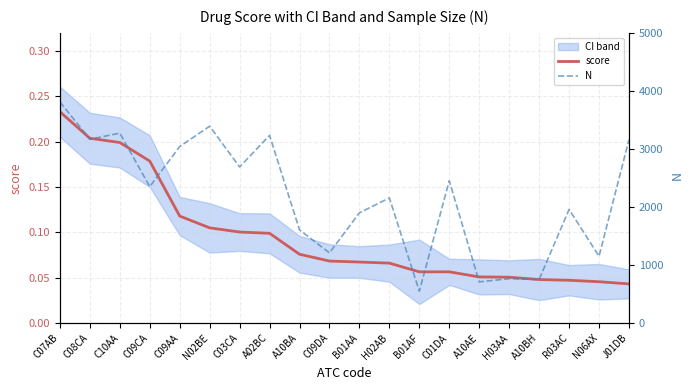

Count the score values in the range 0 to 1.

20